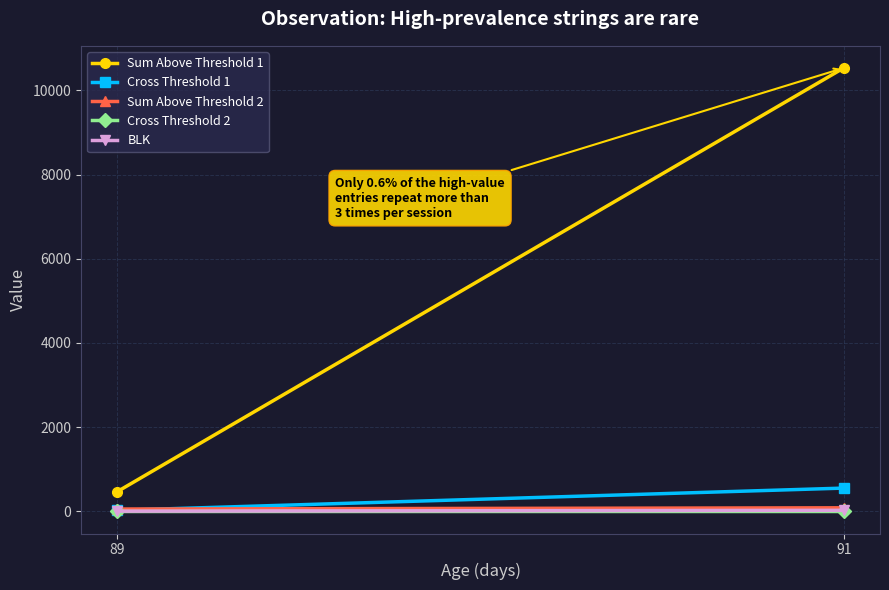

What is the difference between the maximum and minimum values in the Sum Above Threshold 2 series?

29